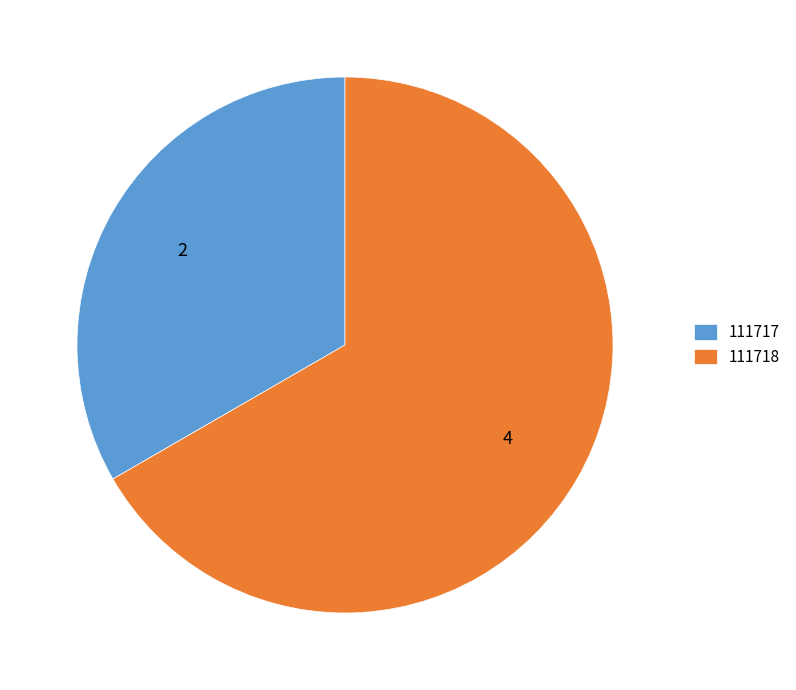

Which slice represents more than half of the pie?

111718